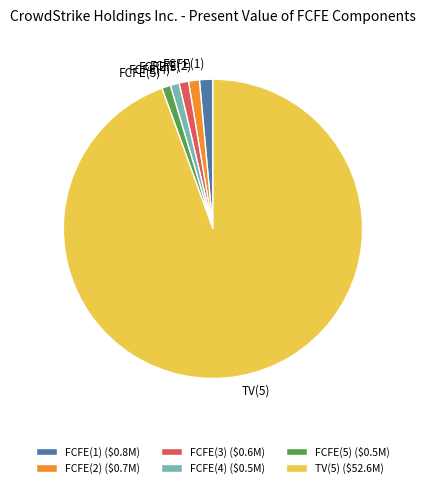

Combined, do FCFE(4) and FCFE(2) account for over 50%?

No